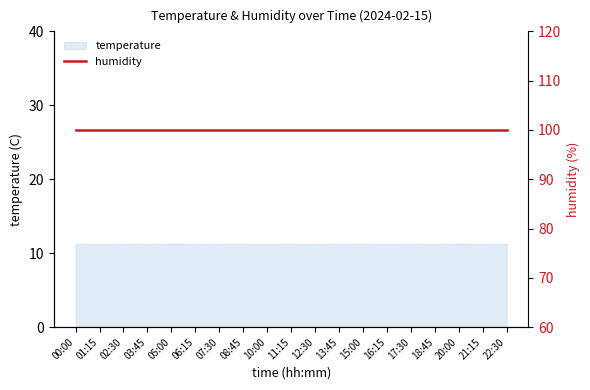

The chart shows a value of 11.3 at 13:45. True or false?

True